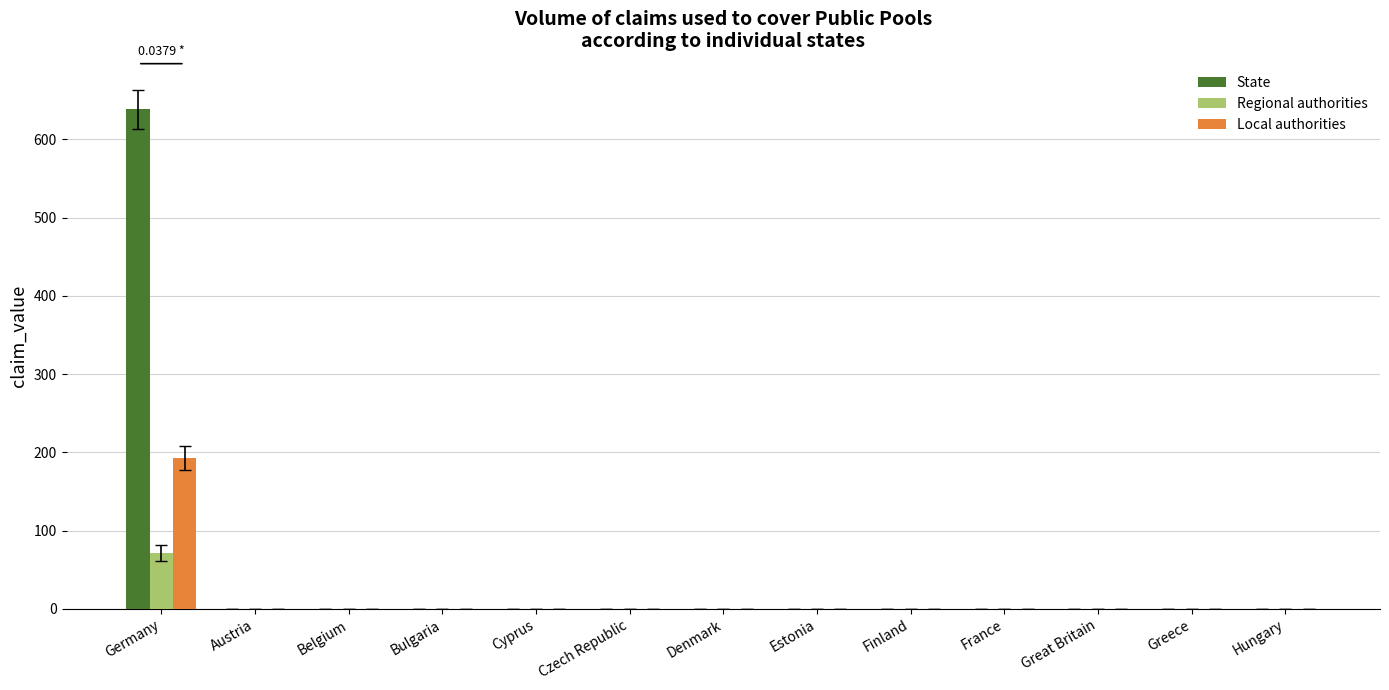

What is the sum of all State values?

638.7